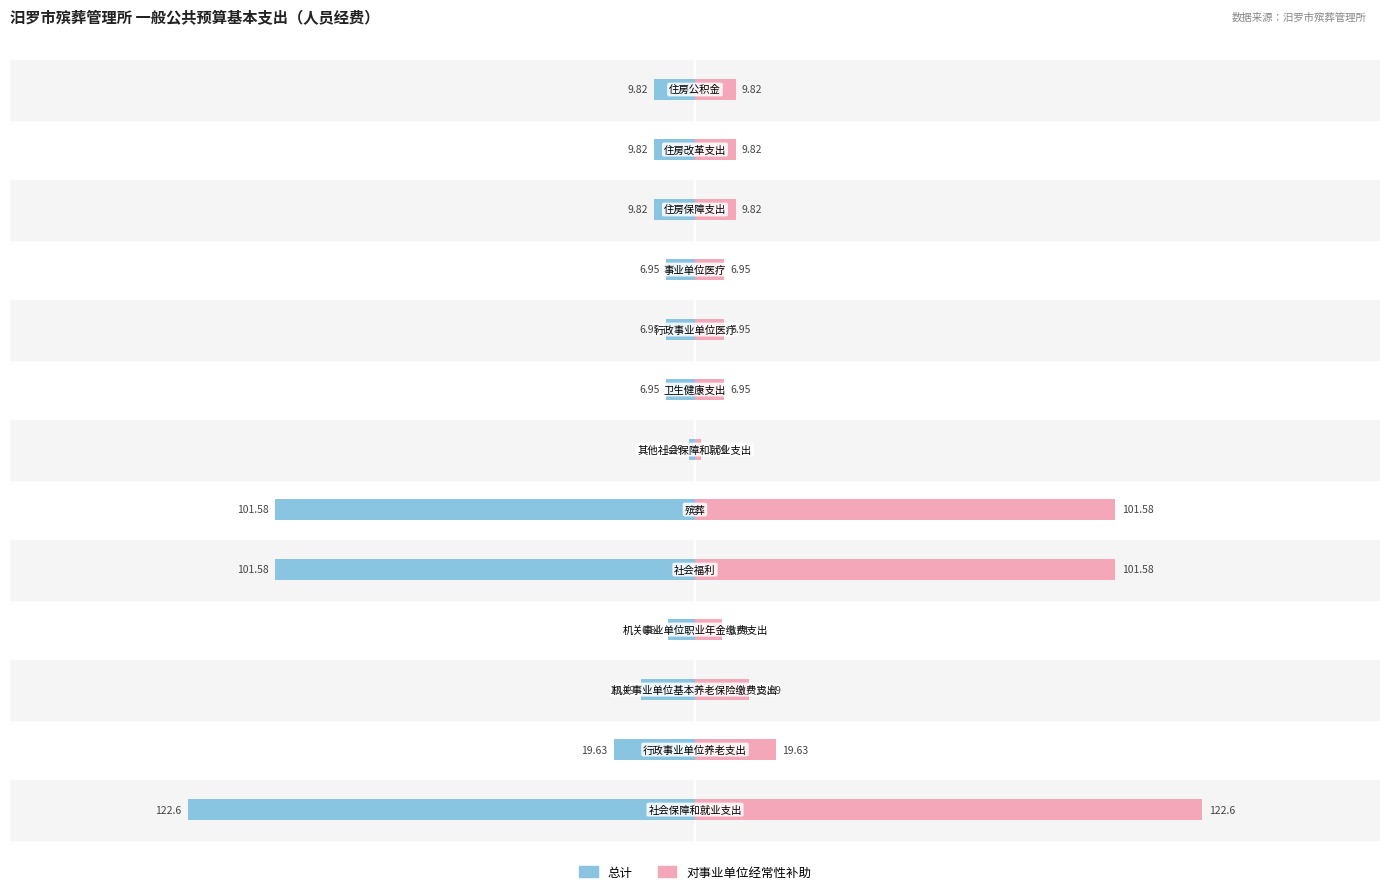

What is the difference between the maximum and minimum values in the 总计 series?

121.2